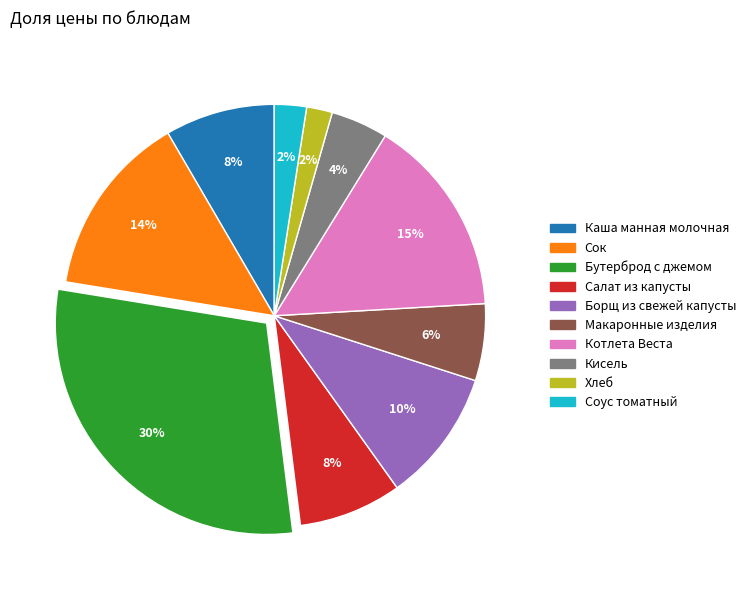

Is the sum of Борщ из свежей капусты and Бутерброд с джемом greater than half?

No